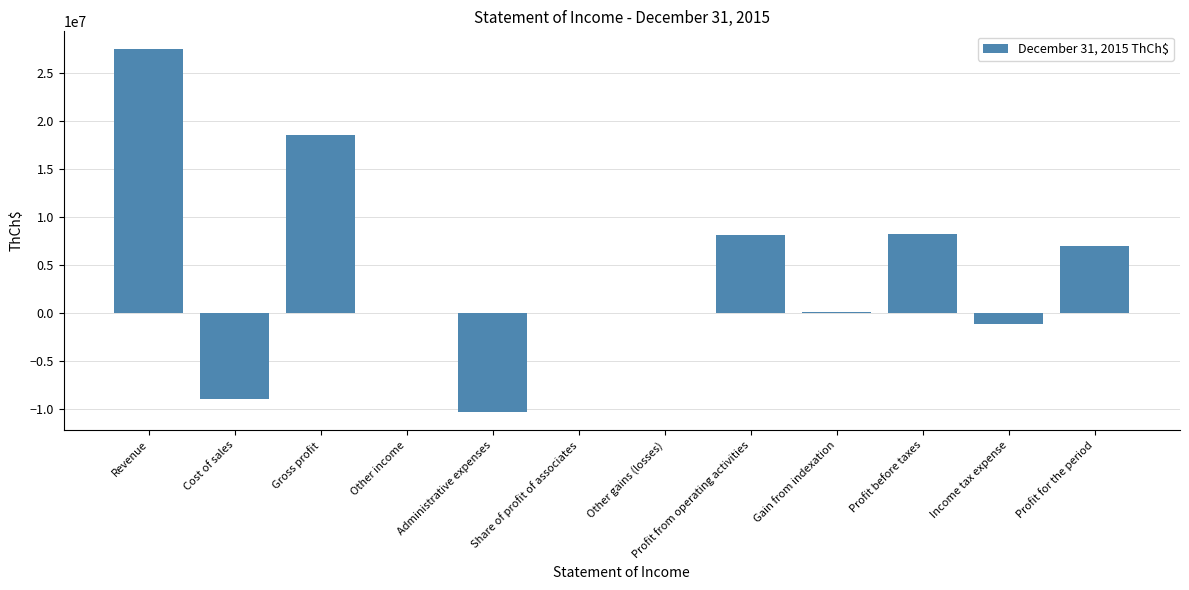

What is the sum of all values?

48816501